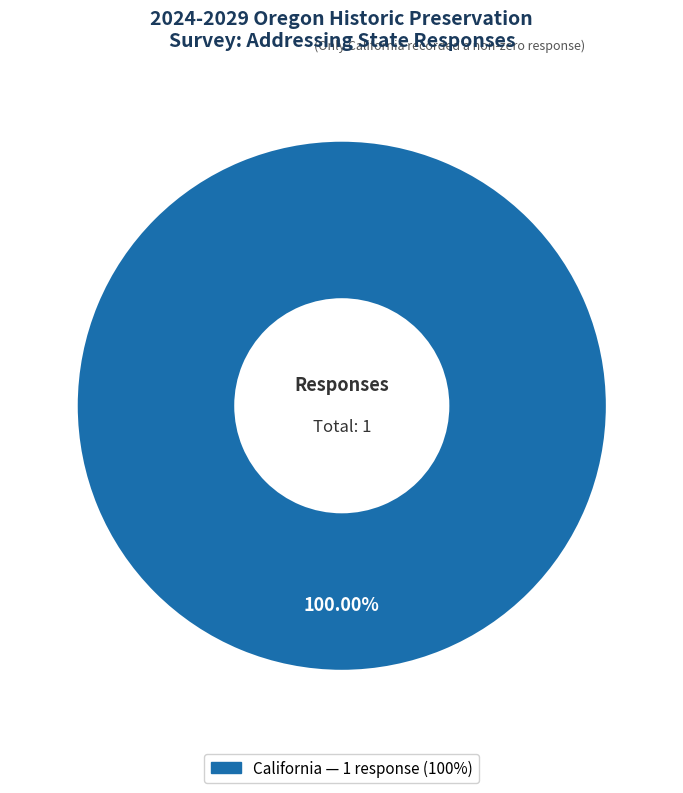

Is there any slice that represents more than half of the pie?

Yes